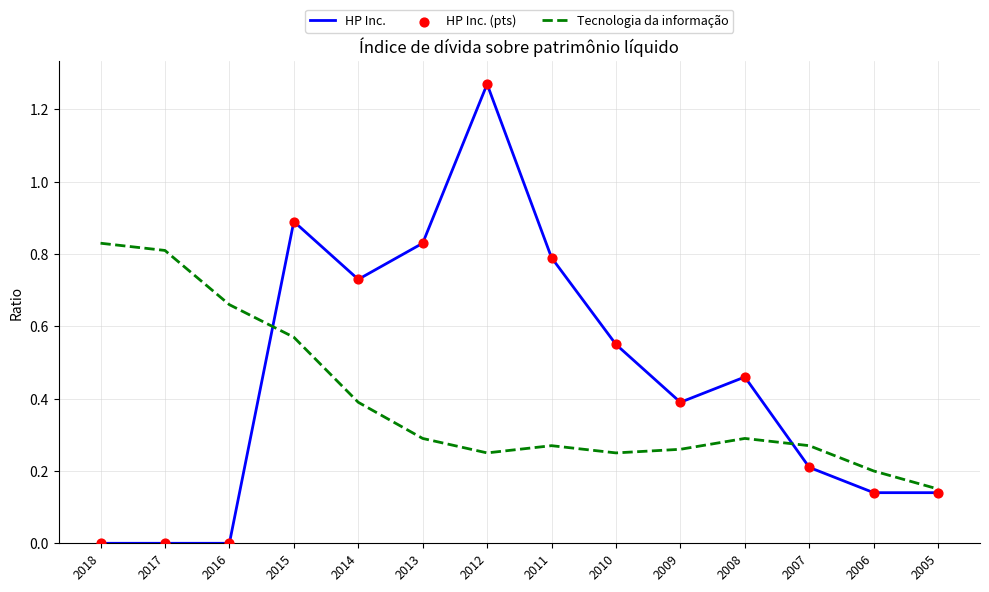

At which category is the sum across all series the highest?

2012